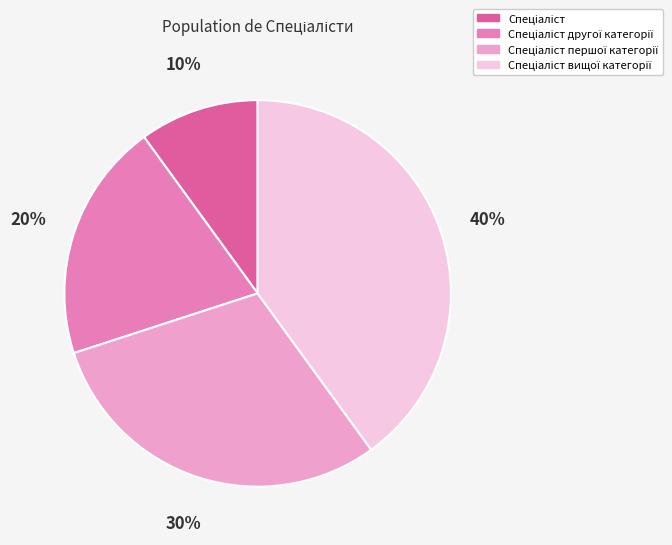

To the nearest percent, what is the average slice percentage?

25%